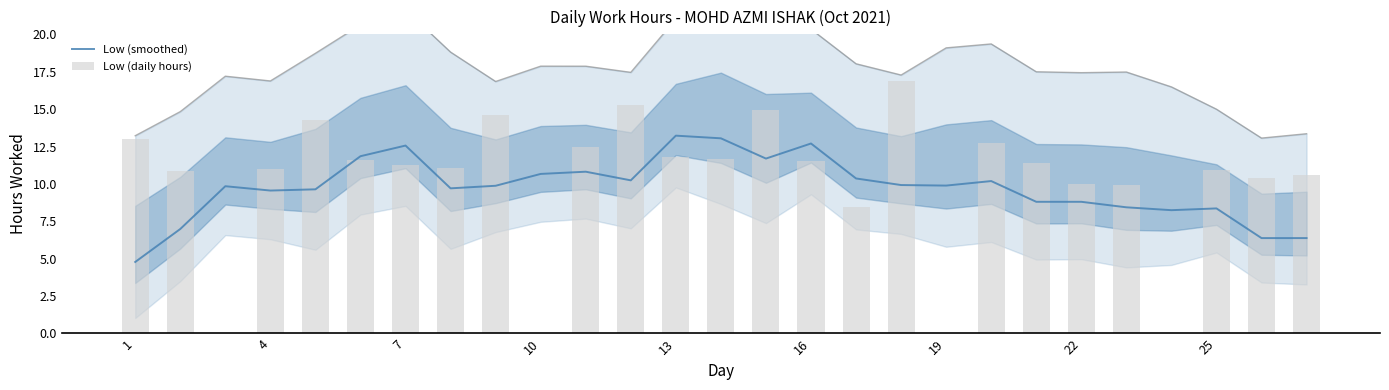

What are all the series names shown in the legend?

Low (smoothed), Low (daily hours)